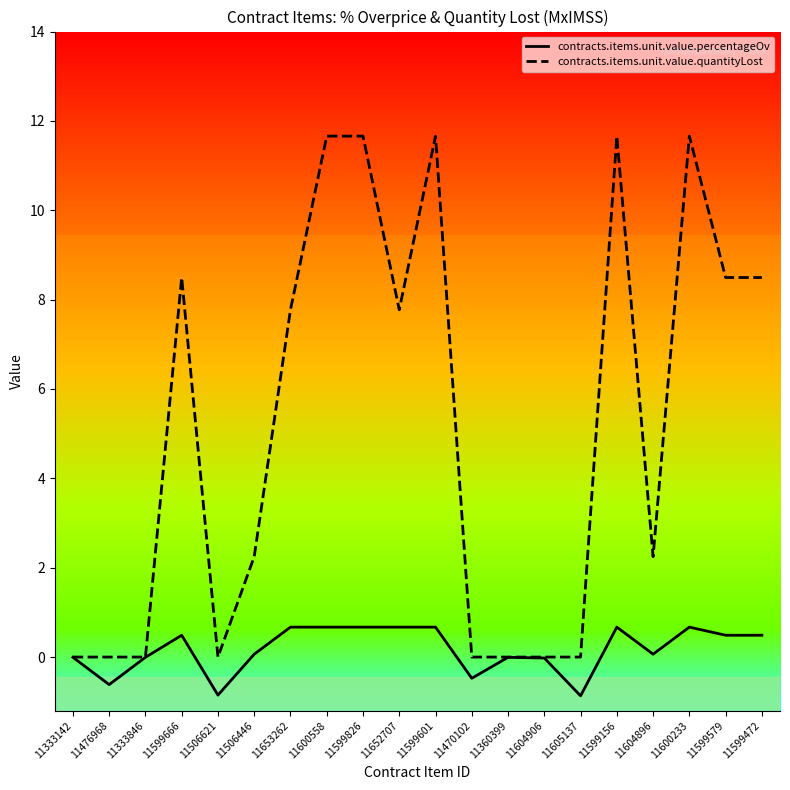

What is the average value of the contracts.items.unit.value.percentageOv series?

0.2